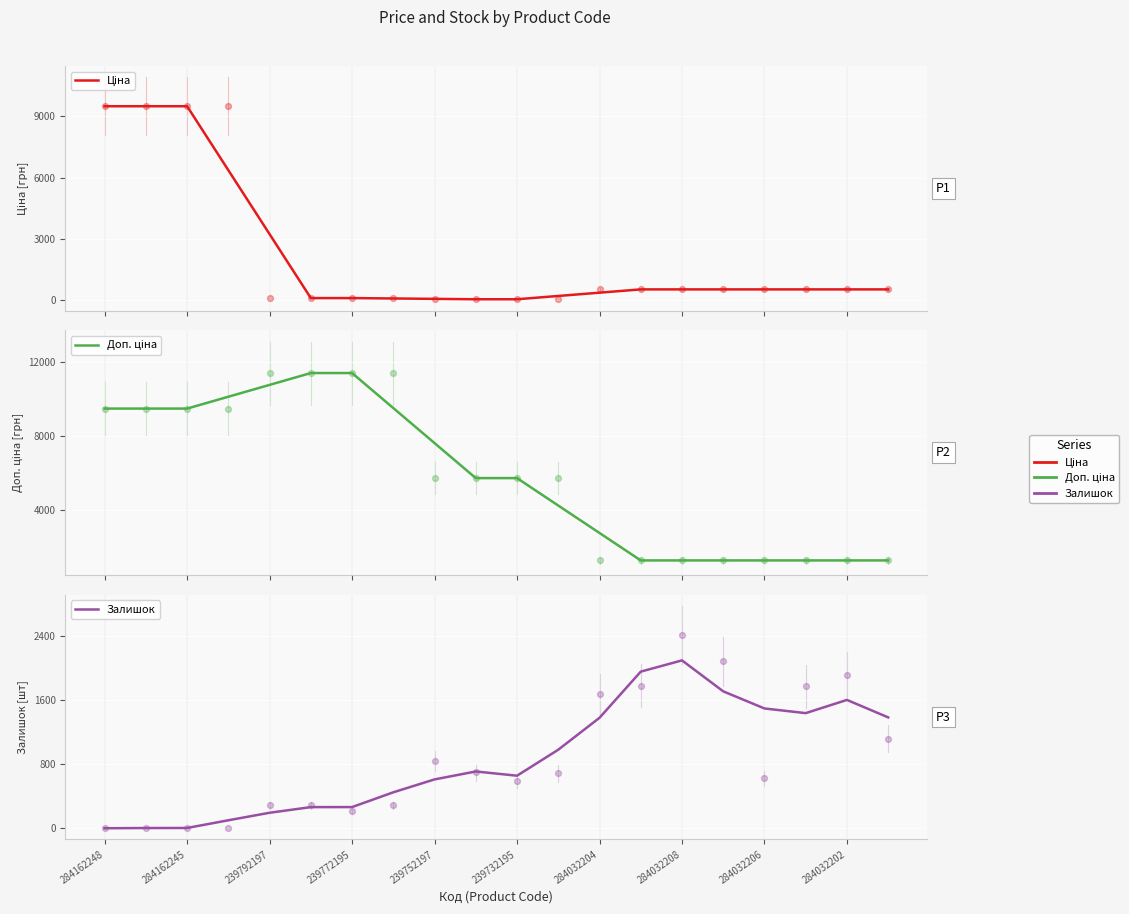

What are all the series names shown in the legend?

Ціна, Доп. ціна, Залишок